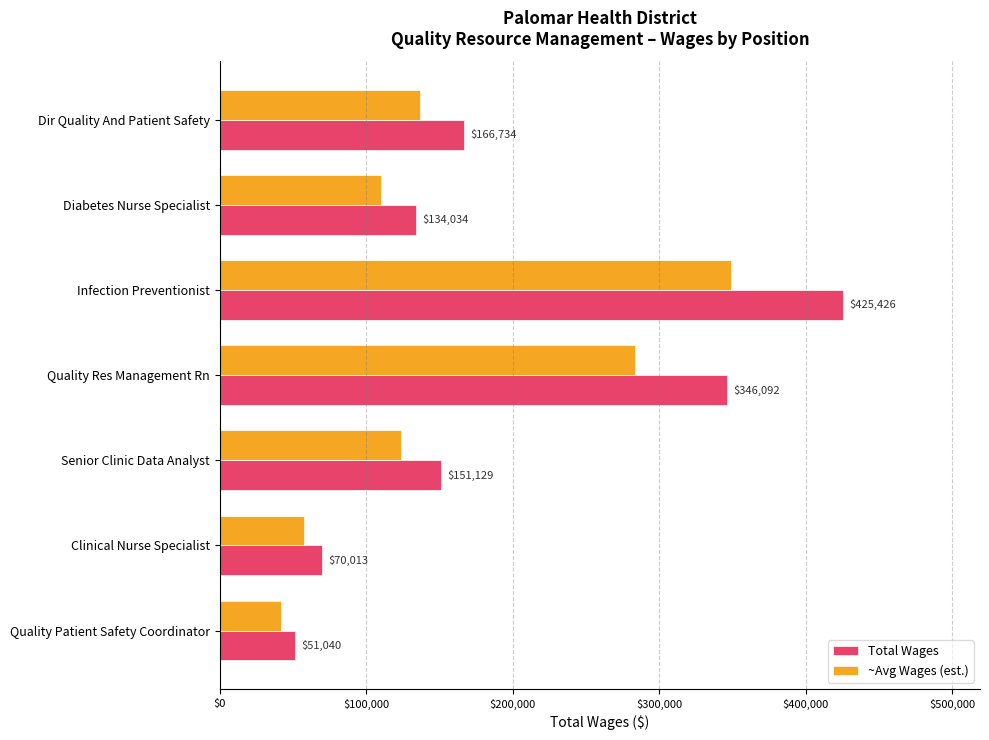

List the labels in order of ~Avg Wages (est.) value, smallest first.

Quality Patient Safety Coordinator, Clinical Nurse Specialist, Diabetes Nurse Specialist, Senior Clinic Data Analyst, Dir Quality And Patient Safety, Quality Res Management Rn, Infection Preventionist